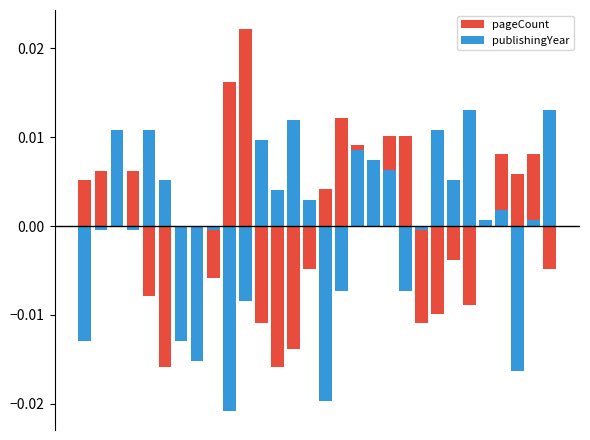

Which category has the lowest value across all series?

9